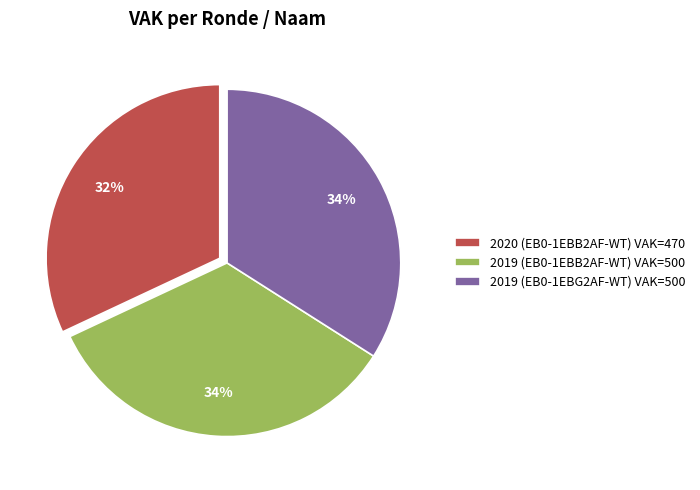

True or false: 2020 (EB0-1EBB2AF-WT) VAK=470 accounts for 23% of the total.

False